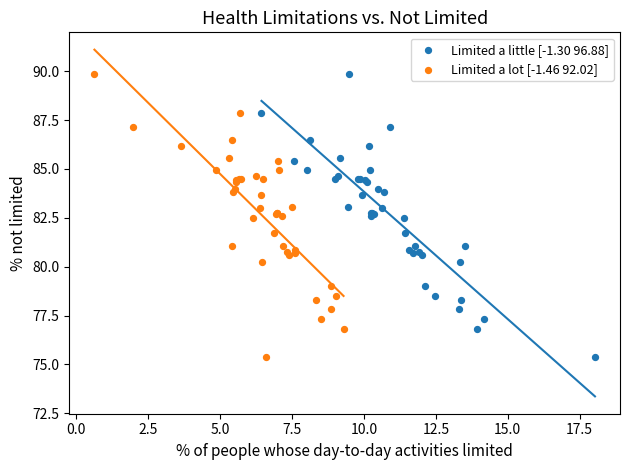

What are all the series names shown in the legend?

Limited a little [-1.30 96.88], Limited a lot [-1.46 92.02]